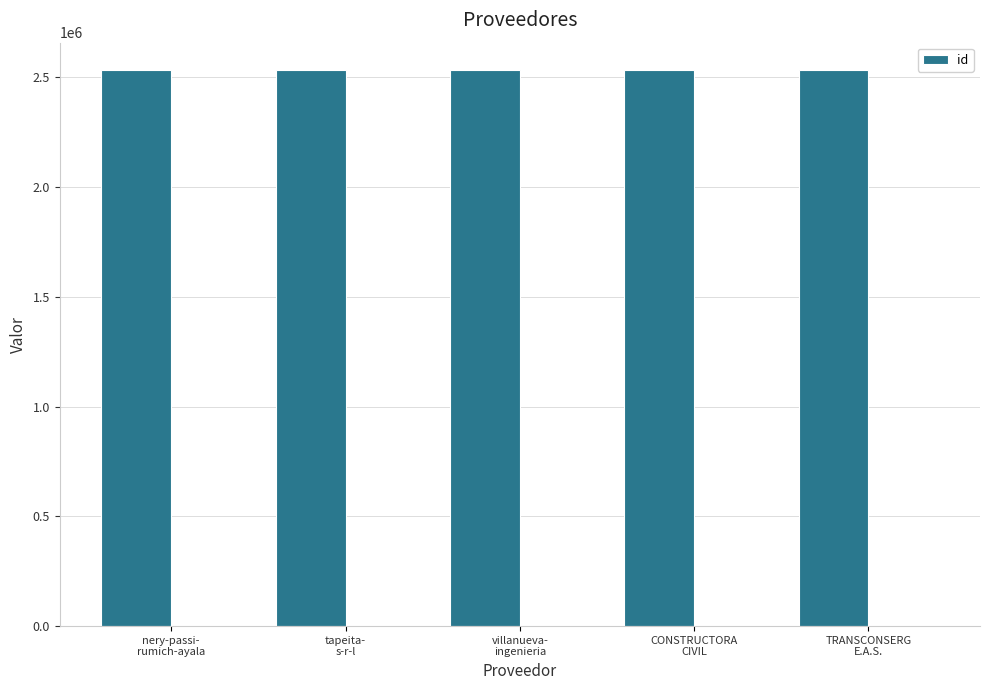

Reading left to right, what are all the values shown in this chart?

nery-passi-
rumich-ayala=2532106	tapeita-
s-r-l=2532105	villanueva-
ingenieria=2532103	CONSTRUCTORA
CIVIL=2532107	TRANSCONSERG
E.A.S.=2532104